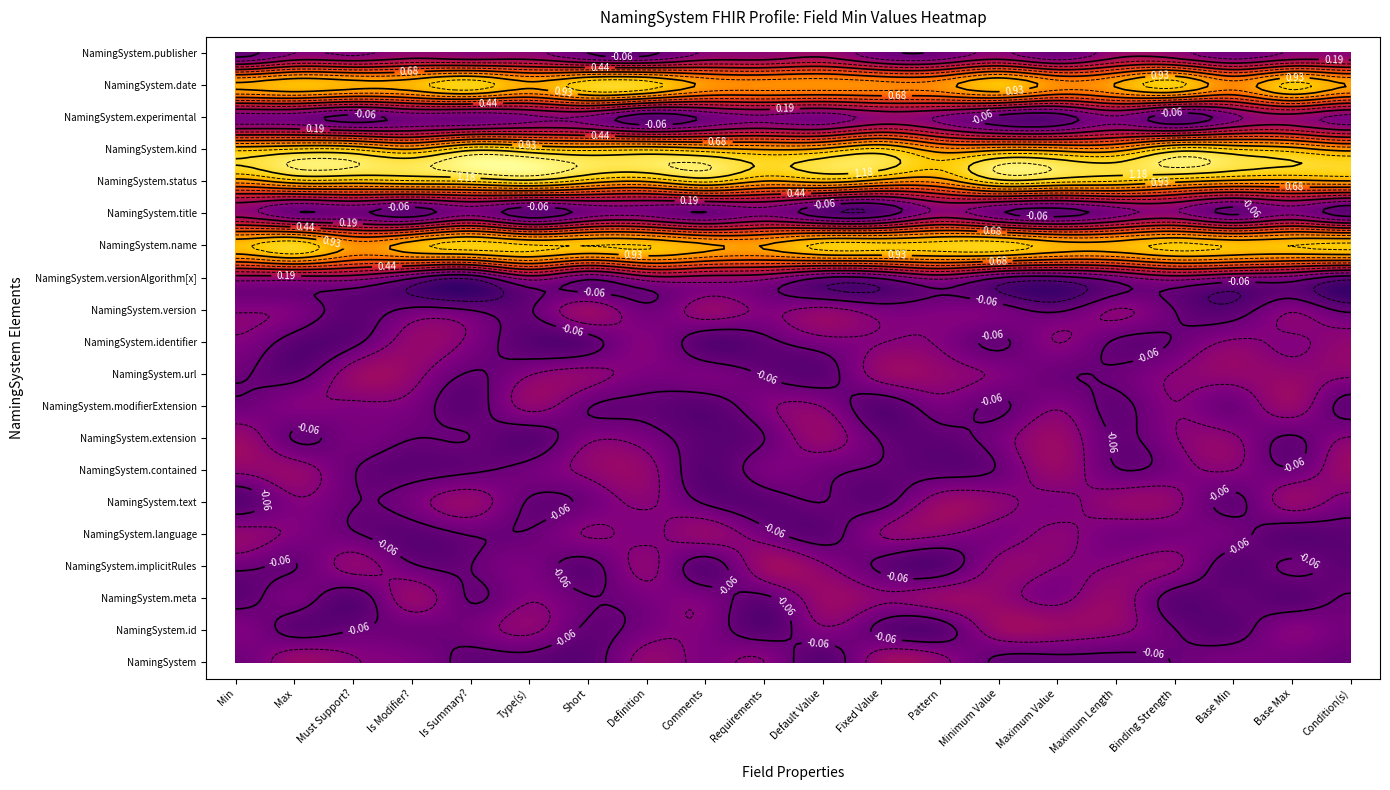

At which label is NamingSystem.name closest to 1?

Min